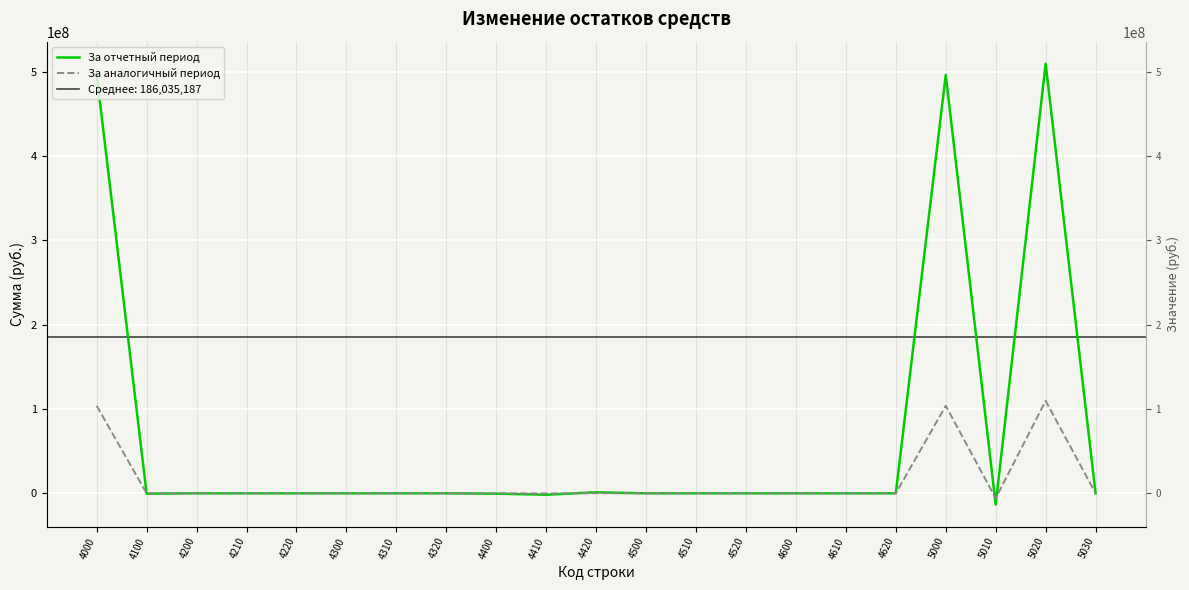

After their last crossing, which series has the higher values: За аналогичный период or За отчетный период?

За отчетный период